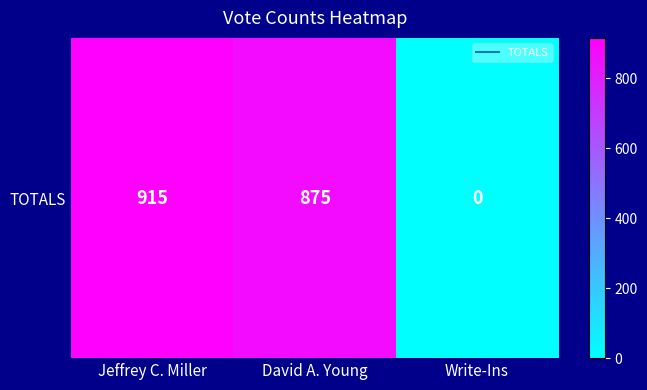

Rank the categories by value from lowest to highest.

Write-Ins, David A. Young, Jeffrey C. Miller